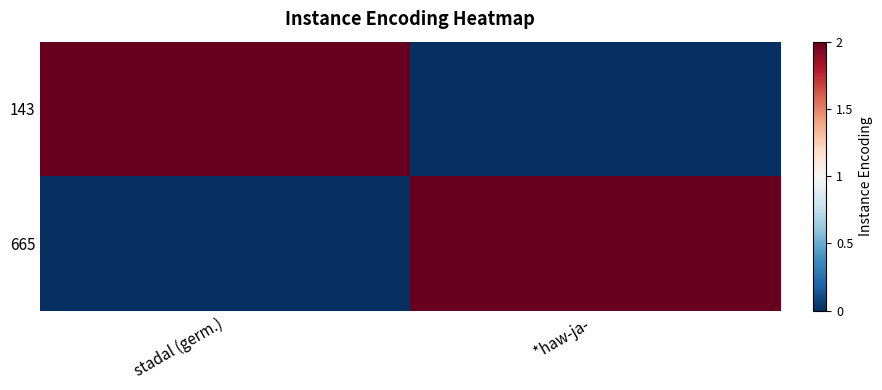

Reading left to right, what are all the values shown in this chart?

143: stadal (germ.)=2	*haw-ja- =0
665: stadal (germ.)=0	*haw-ja- =2